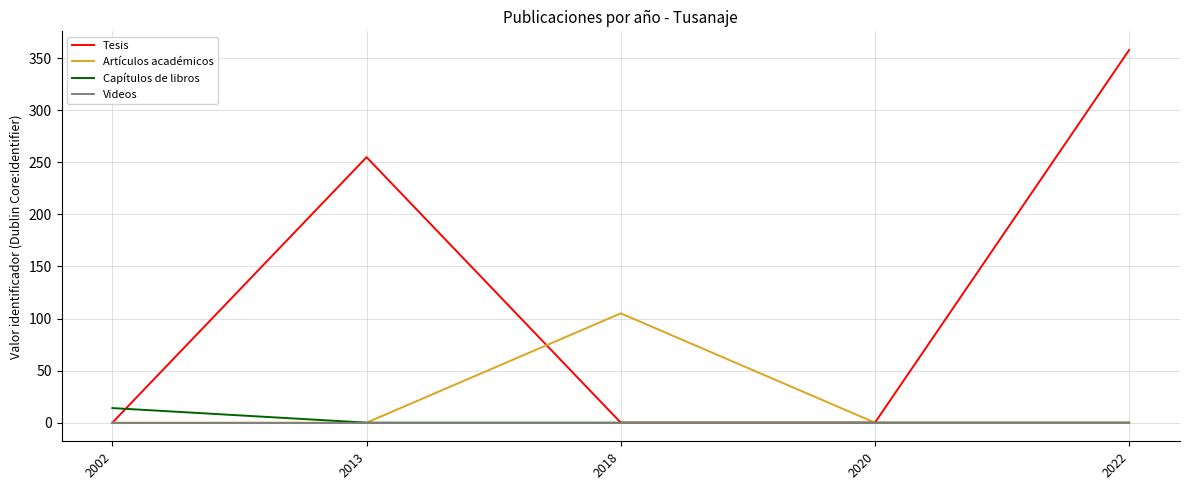

True or false: Artículos académicos has more than 0 interior local peaks.

True